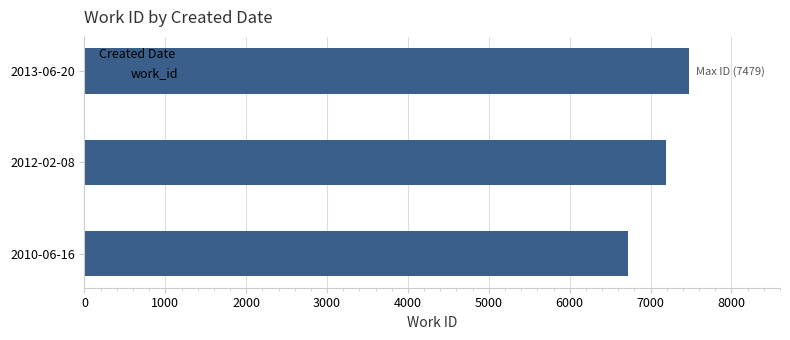

What is the change in value from 2010-06-16 to 2012-02-08?

+463